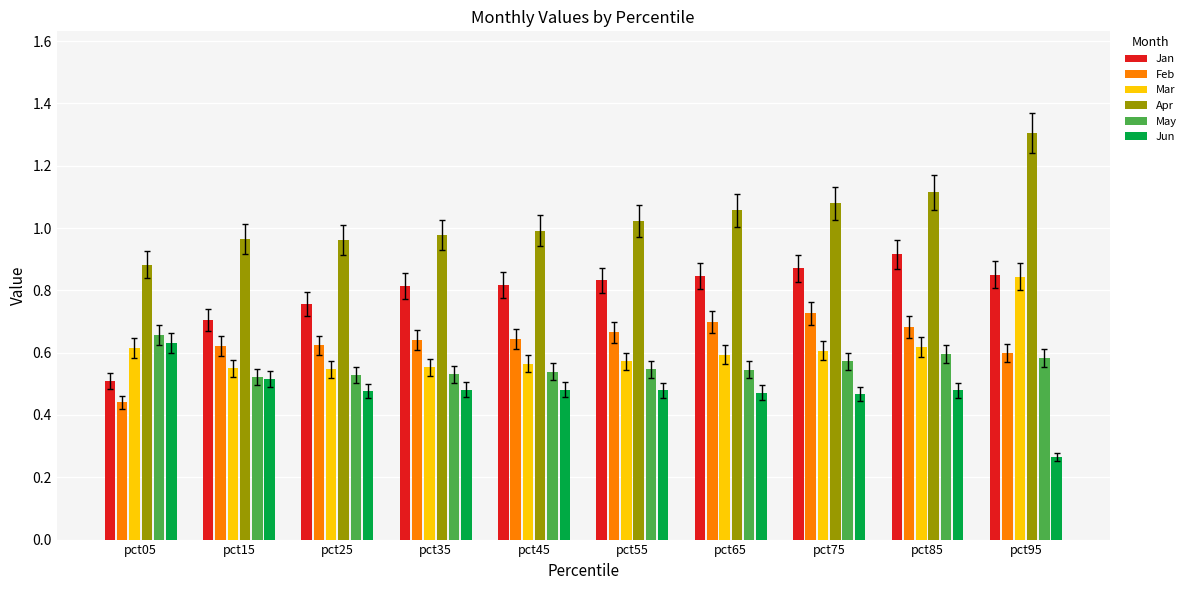

What are all the series names shown in the legend?

Jan, Feb, Mar, Apr, May, Jun